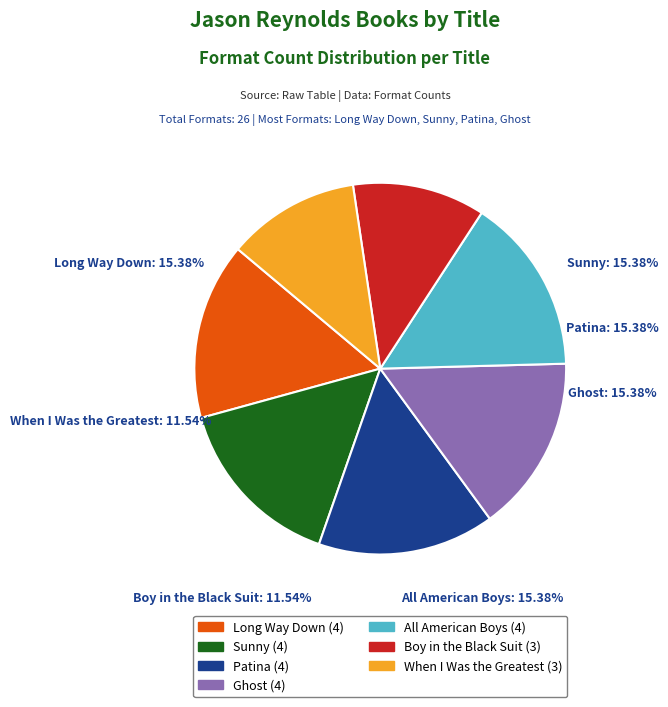

How many segments does this pie chart have?

7